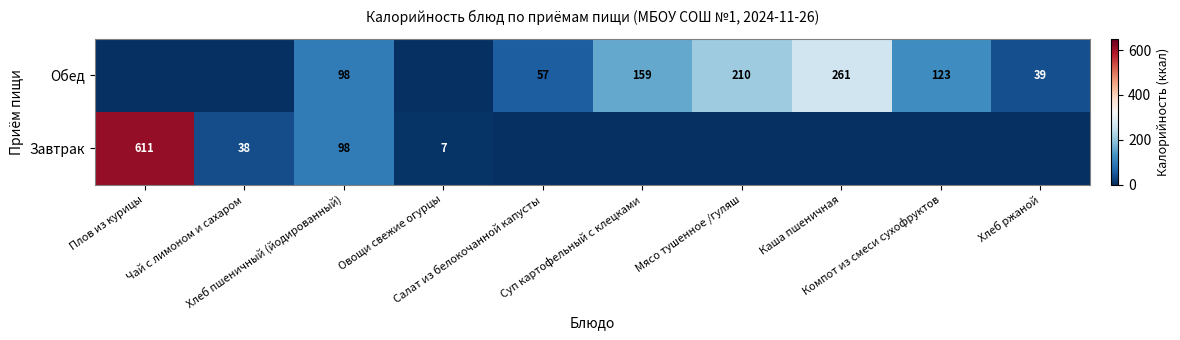

Is the value of Завтрак at Овощи свежие огурцы greater than the value of Обед at Салат из белокочанной капусты?

No